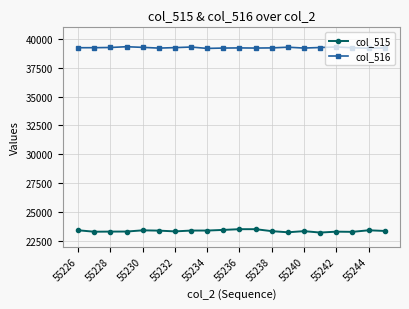

What is the average value of the col_516 series?

39236